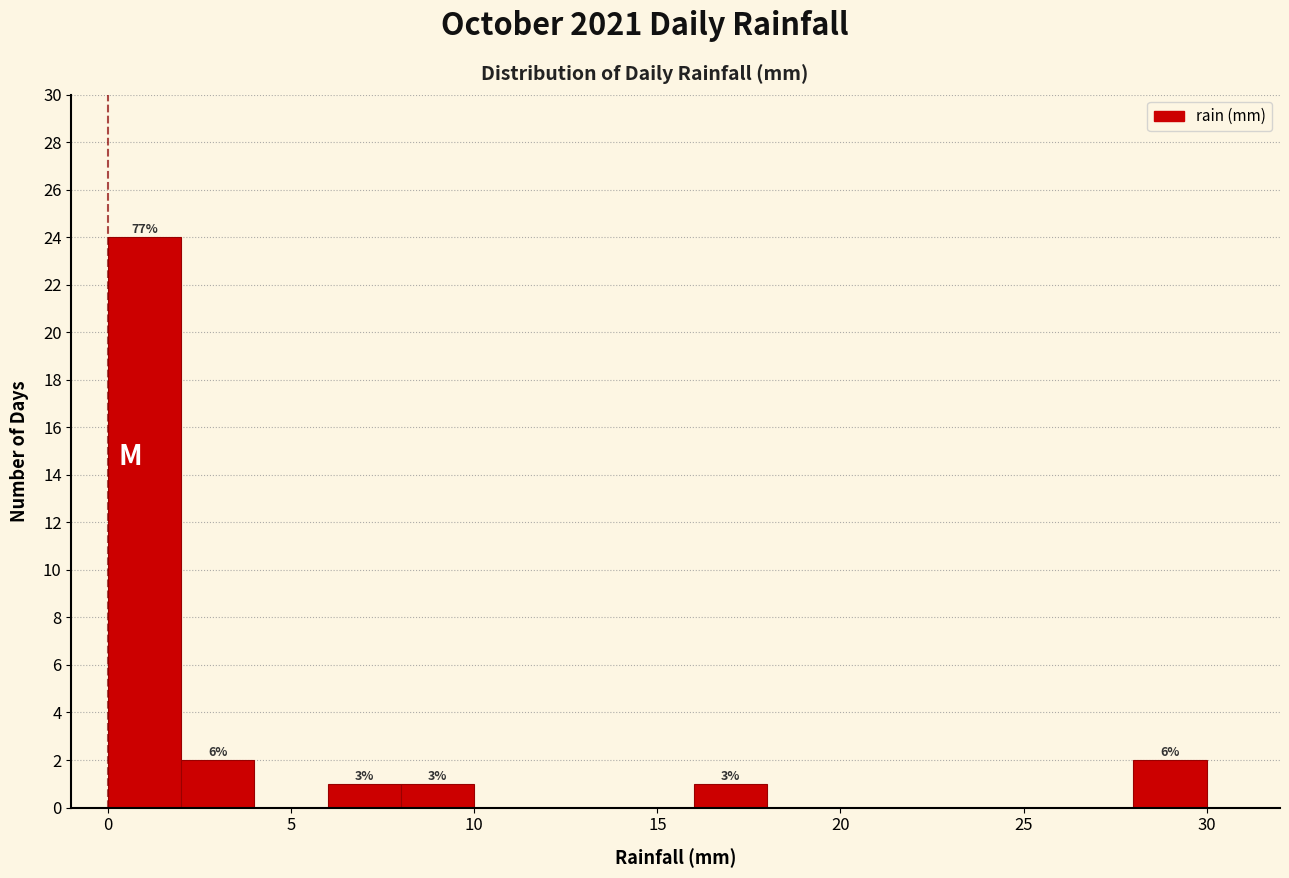

Which range on the x-axis has the tallest bar?

0 to 2